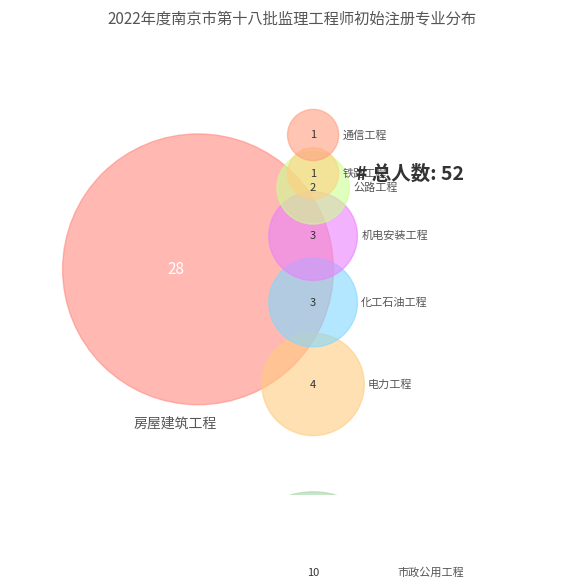

To the nearest percent, what is the difference between the 通信工程 and 市政公用工程 slice percentages?

17%